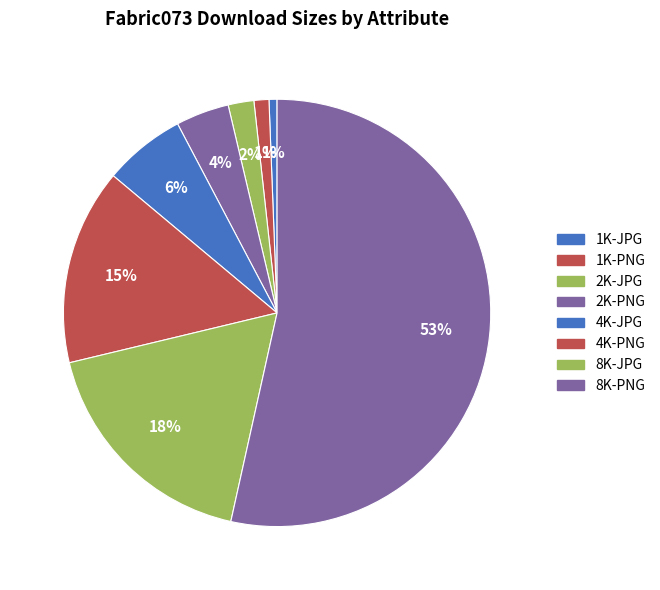

How many slices are in this pie chart?

8